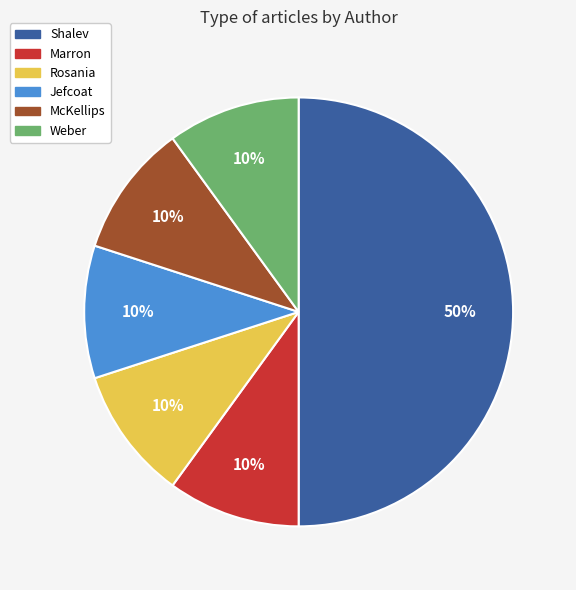

To the nearest percent, what portion does Weber represent?

10%